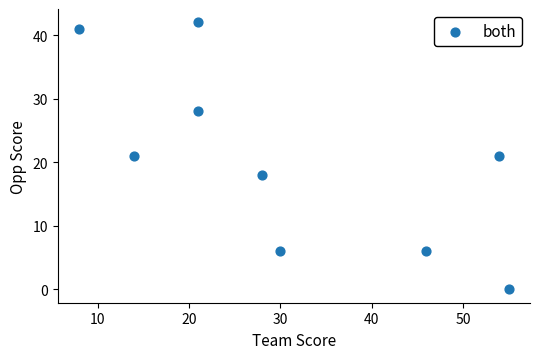

What is the average Y value?

20